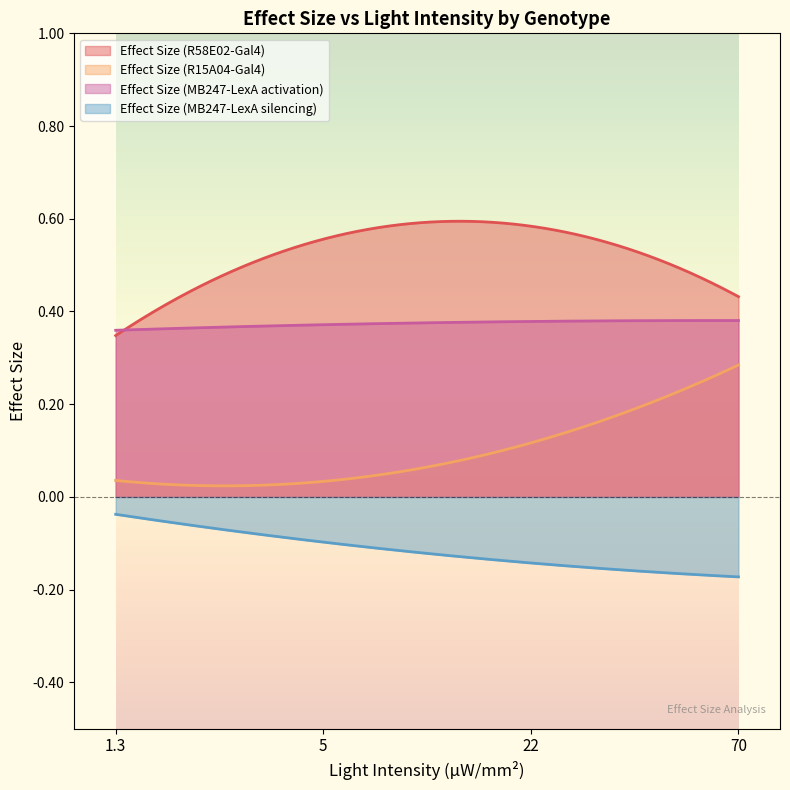

True or false: Effect Size (MB247-LexA silencing) has a value of -0.2 at 70.

False